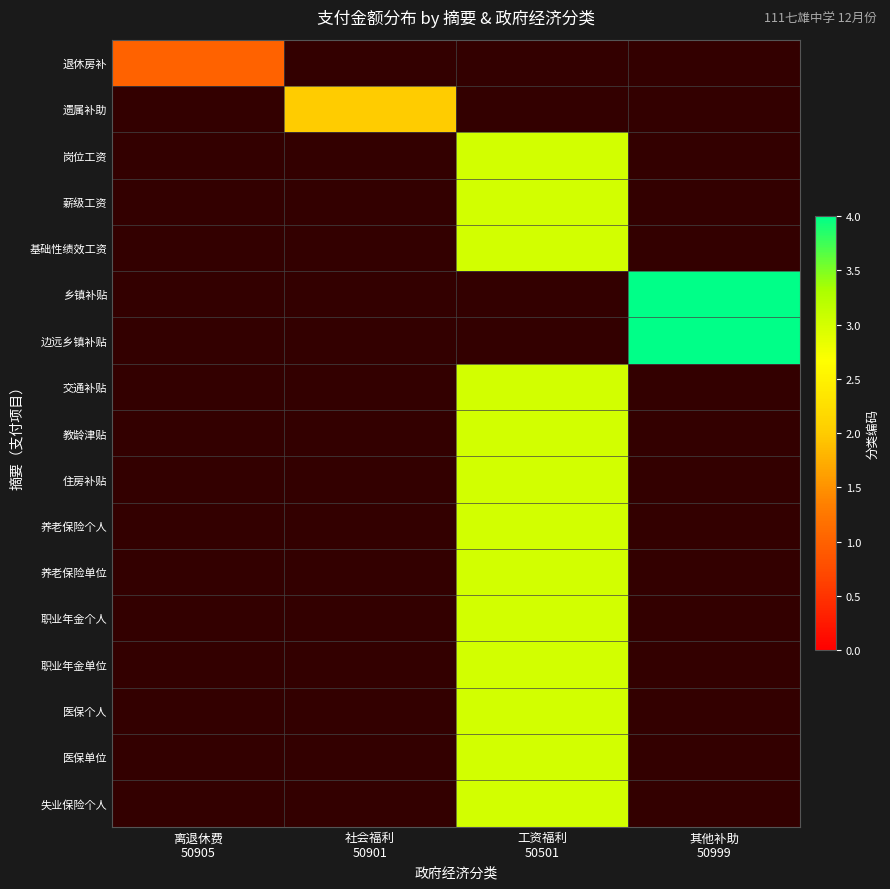

At how many categories does at least one series exceed 1?

3